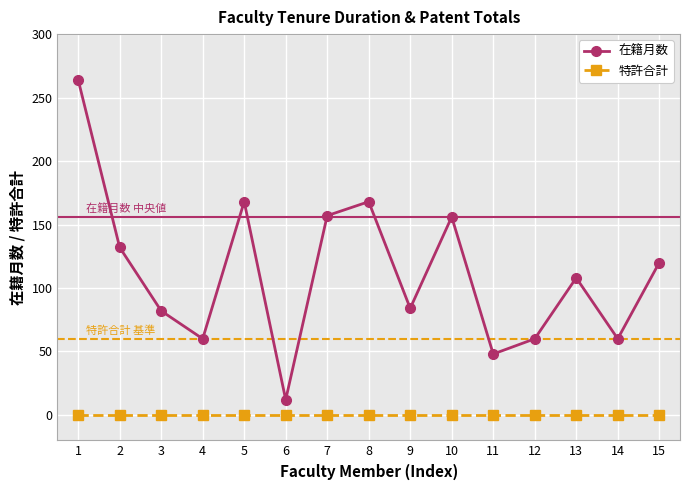

The value of 特許合計 at 12 is 0. True or false?

True